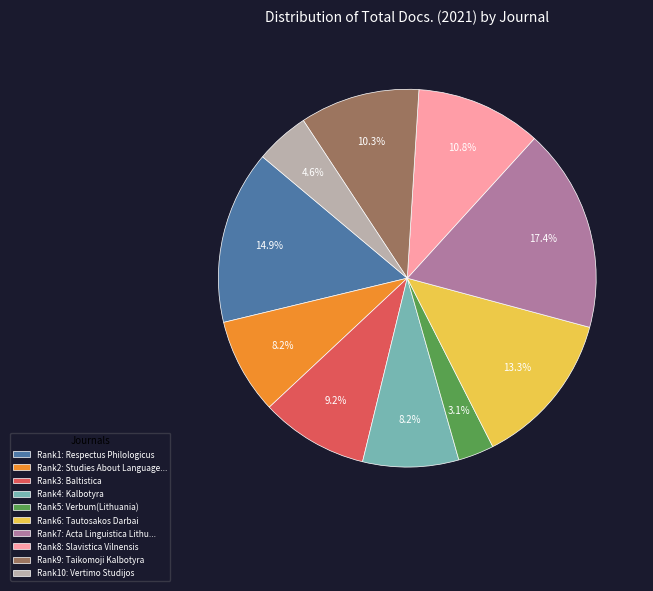

Which has a higher value, Rank9: Taikomoji Kalbotyra or Rank1: Respectus Philologicus?

Rank1: Respectus Philologicus